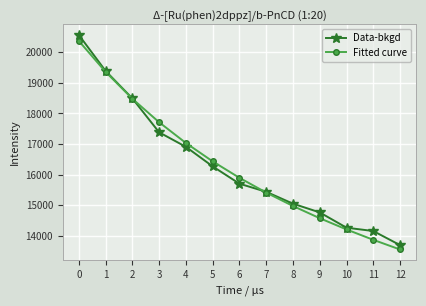

Read the Data-bkgd value at 4.

16907.0